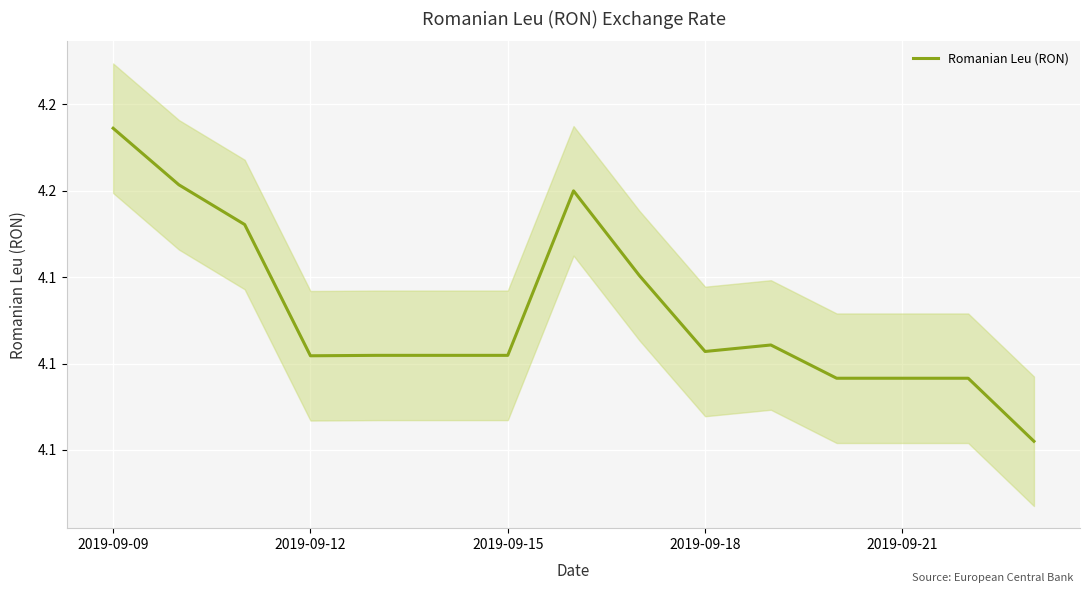

True or false: the data shows 1.1 at 8.

False